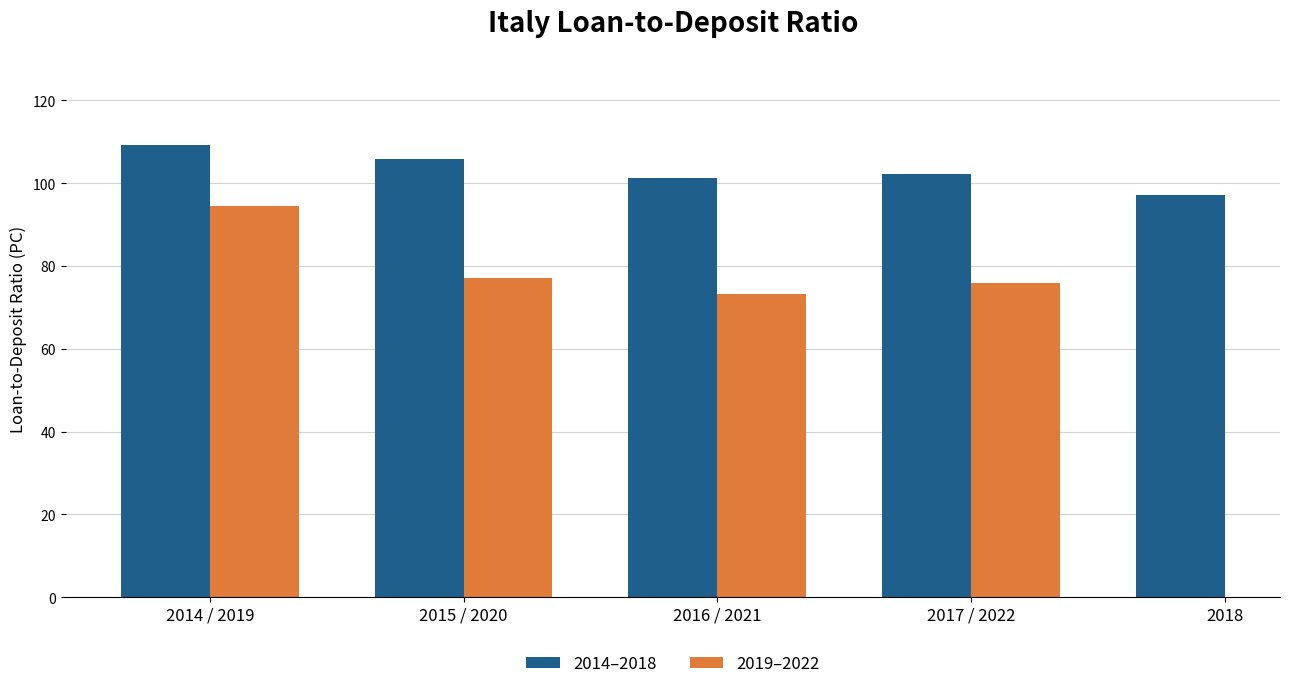

What is the value of the 2019–2022 bar at the 3rd from the left?

73.3